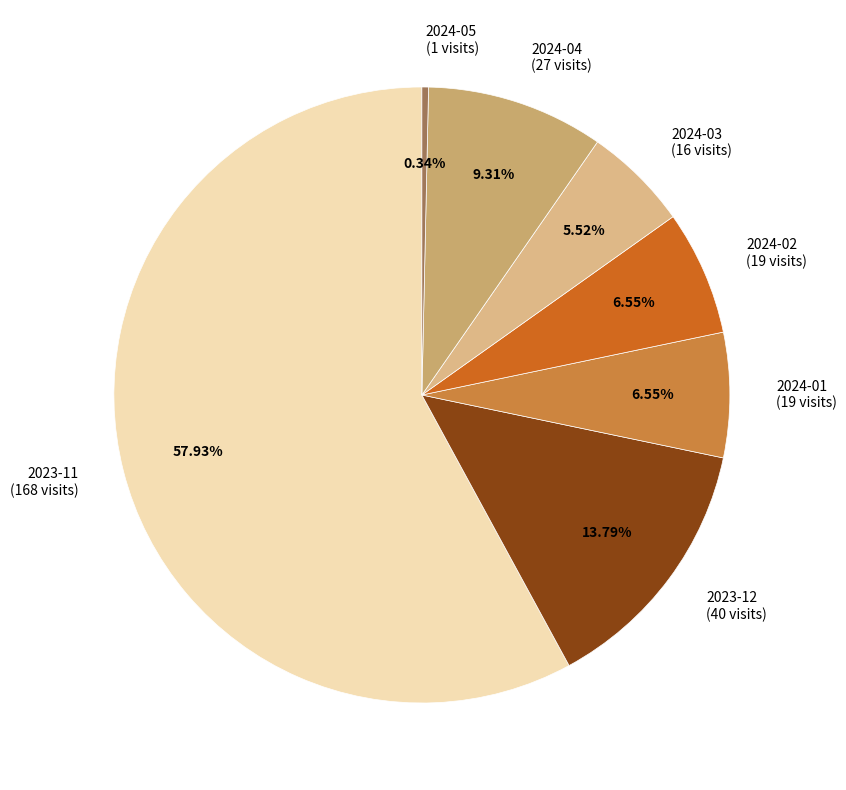

To the nearest percent, what is the difference between the largest and smallest slice percentages?

58%